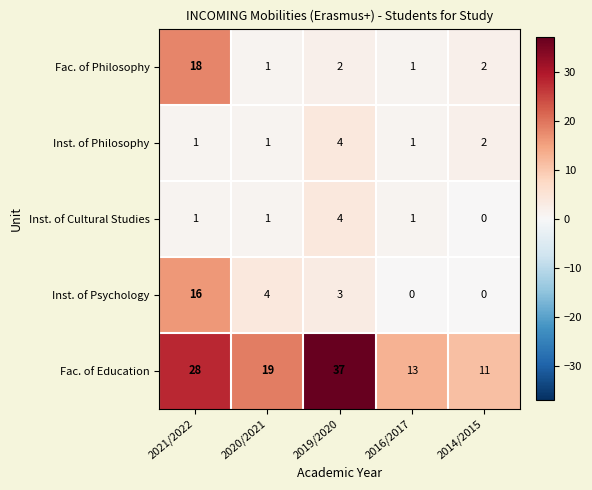

What is the sum of all Inst. of Psychology values?

23